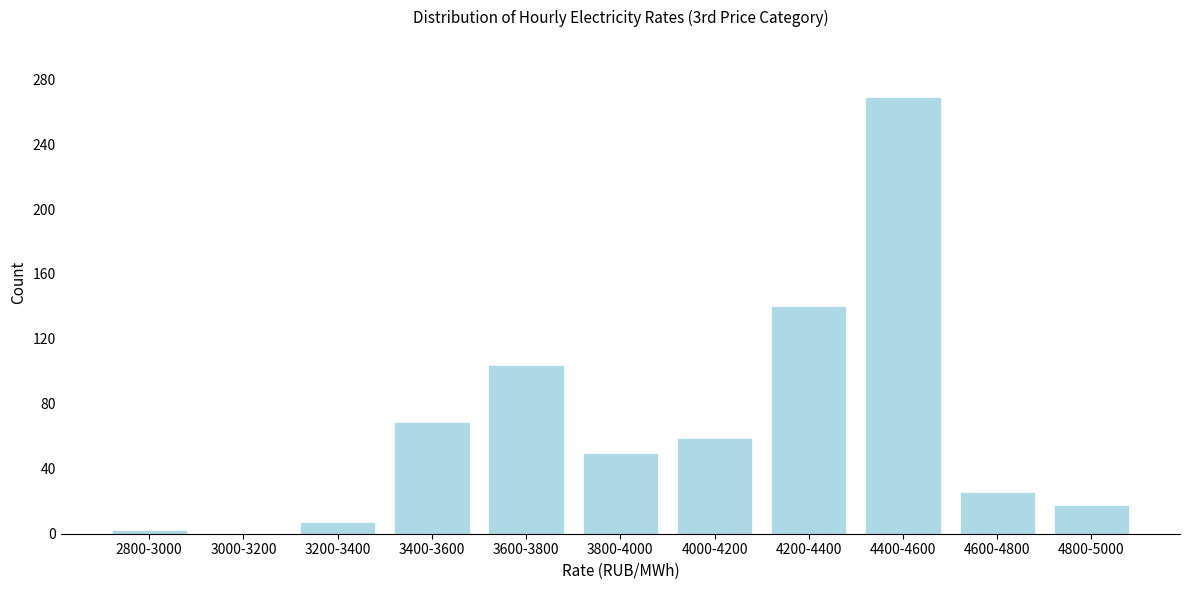

Where is the data nearest to the value 134?

4200-4400